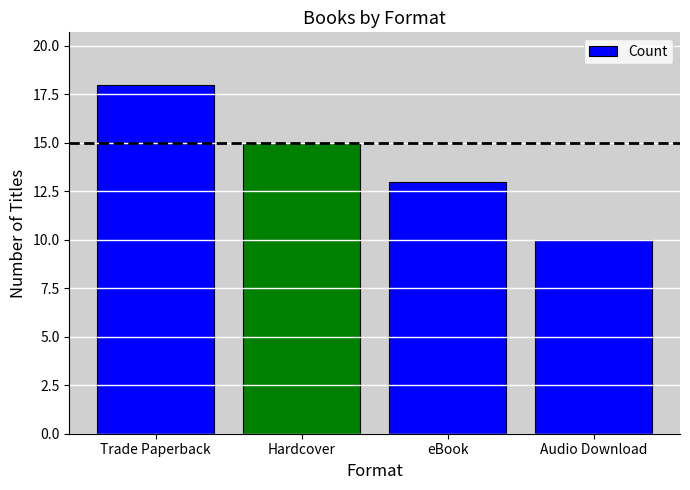

What is the difference between the values at Trade Paperback and eBook?

5